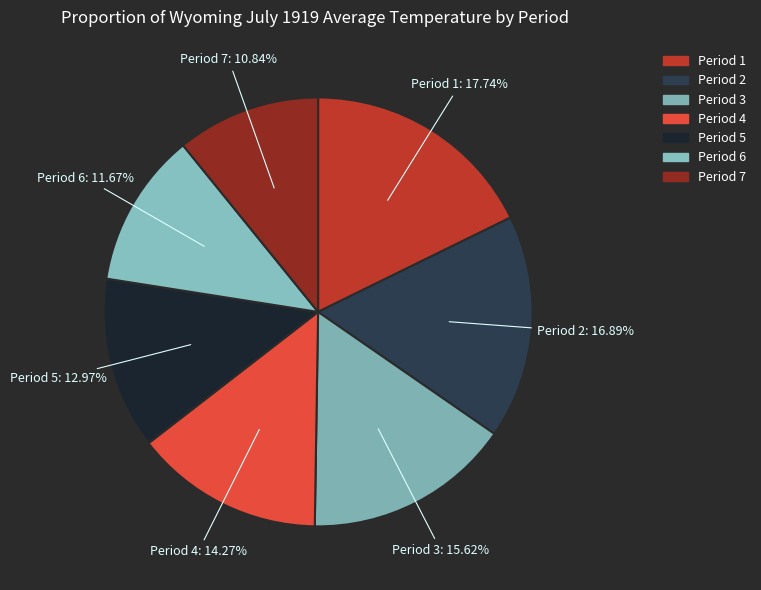

How much of the chart is everything except Period 2?

83.1%